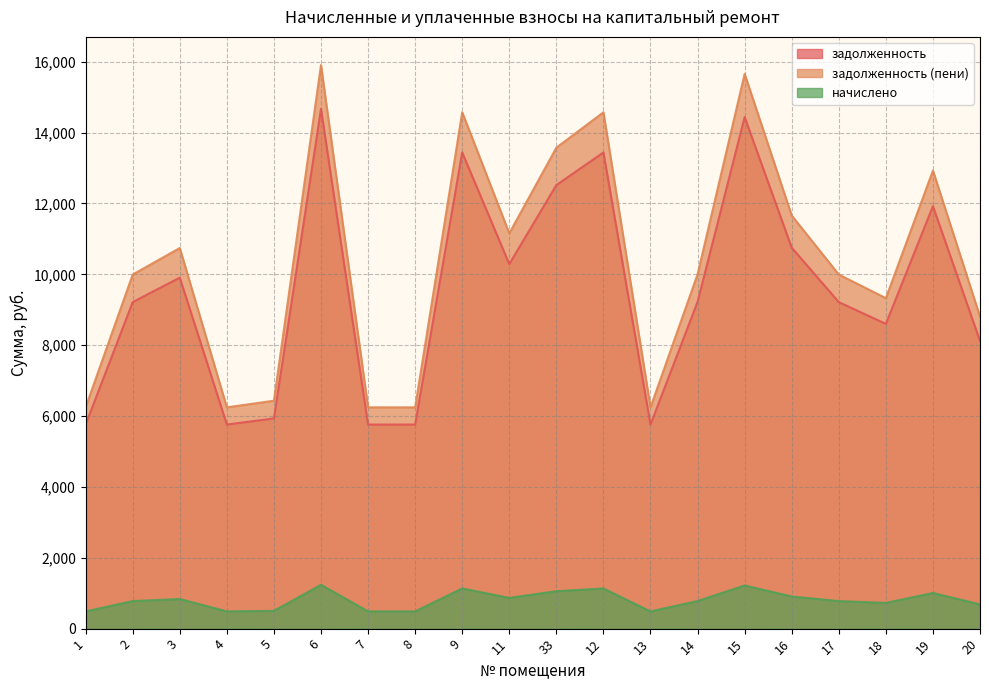

What is the total value across all series at 3?

21486.2